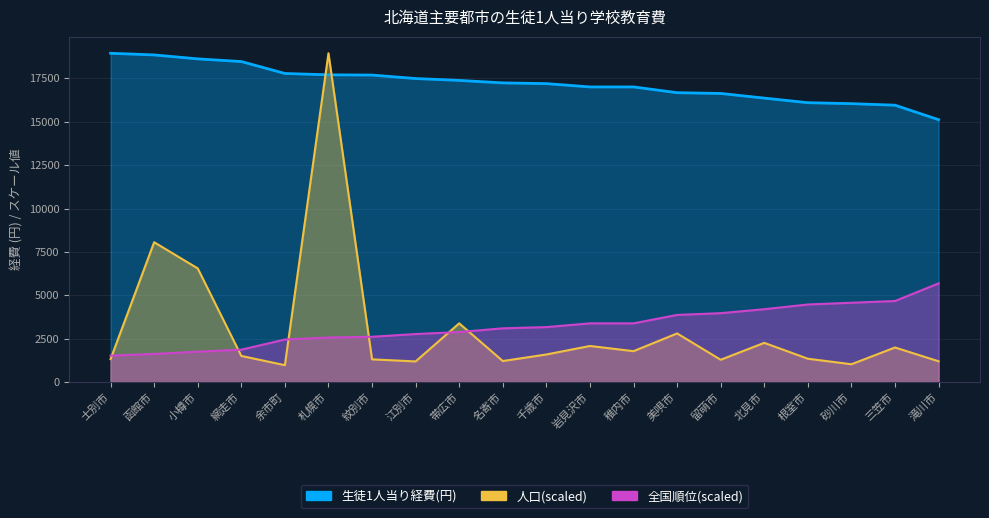

What is the sum of the 生徒1人当り経費(円) values at 砂川市 and 函館市?

34901.0